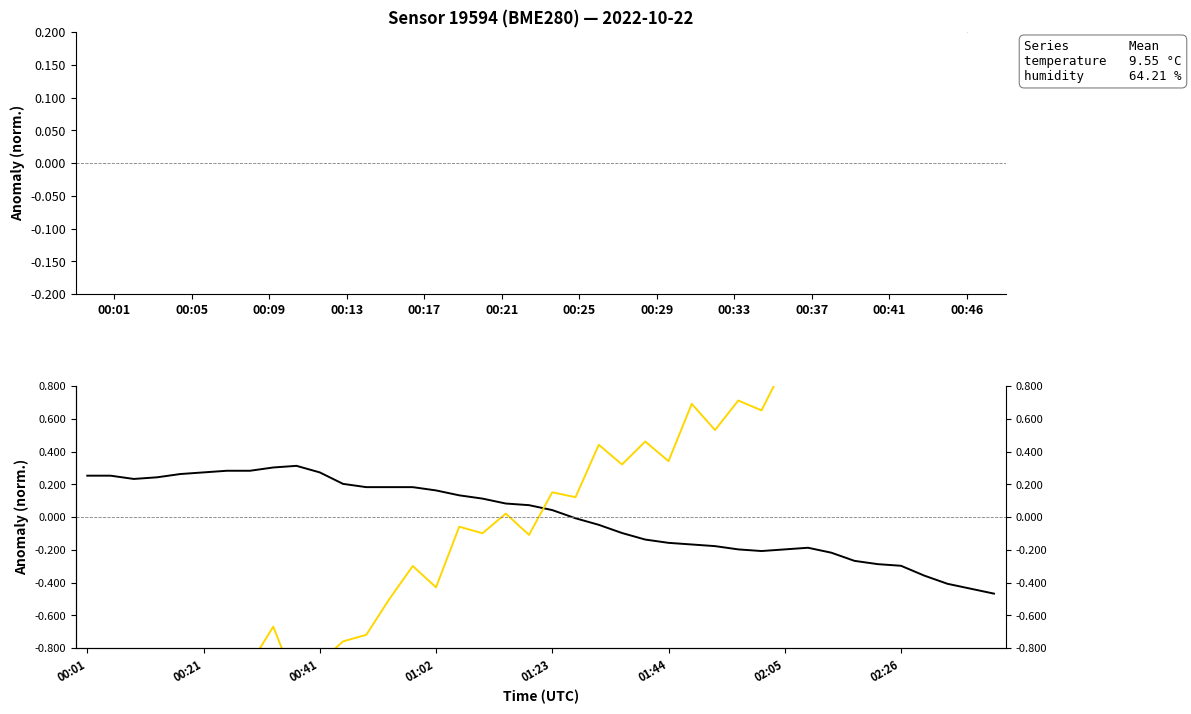

At 00:05, list the series in order from smallest to largest.

humidity, temperature